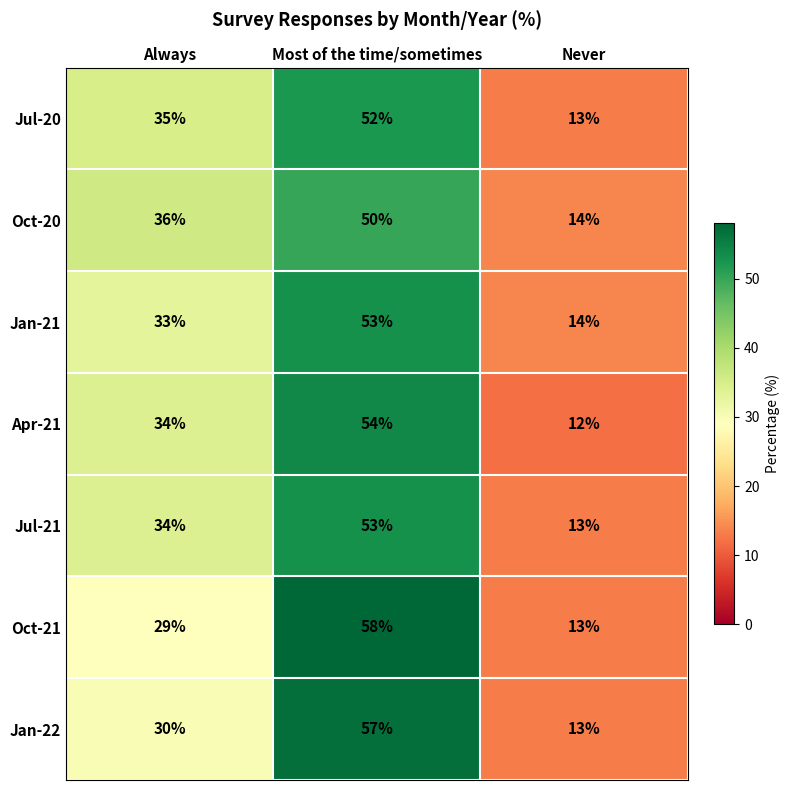

Which label corresponds to the smallest value in the chart?

Never